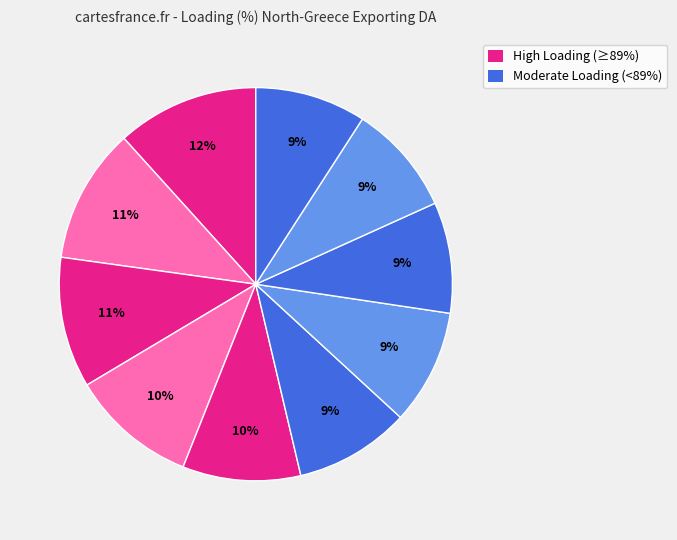

How many segments does this pie chart have?

10